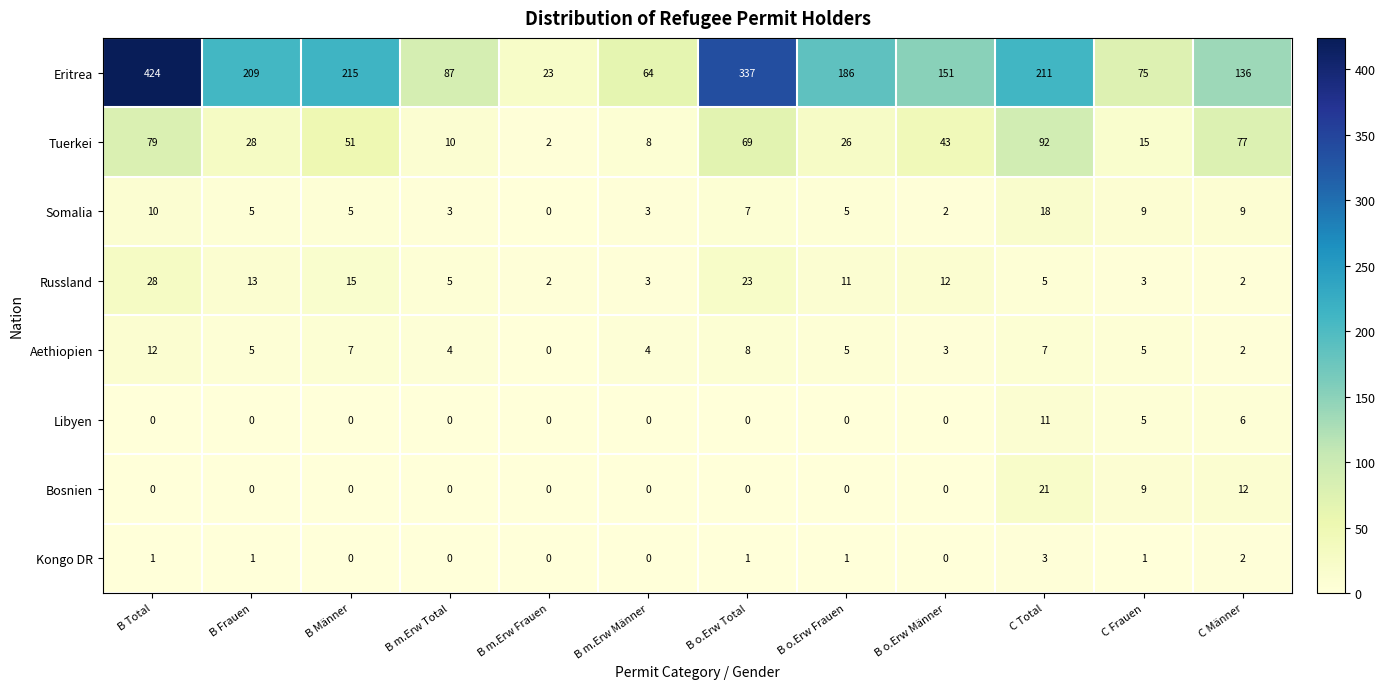

The Libyen series shows 1 at C Frauen. True or false?

False